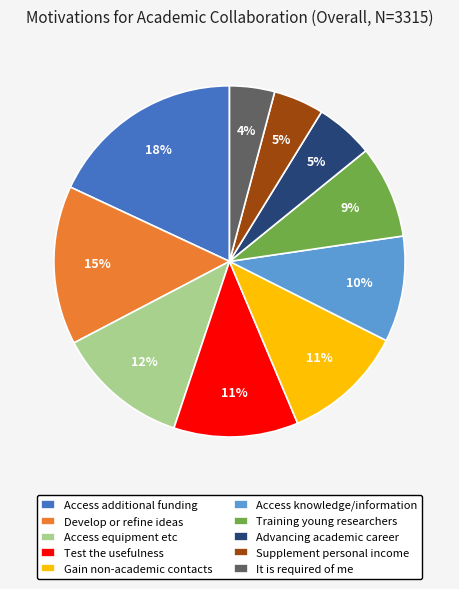

To the nearest percent, what is the average slice percentage?

10%